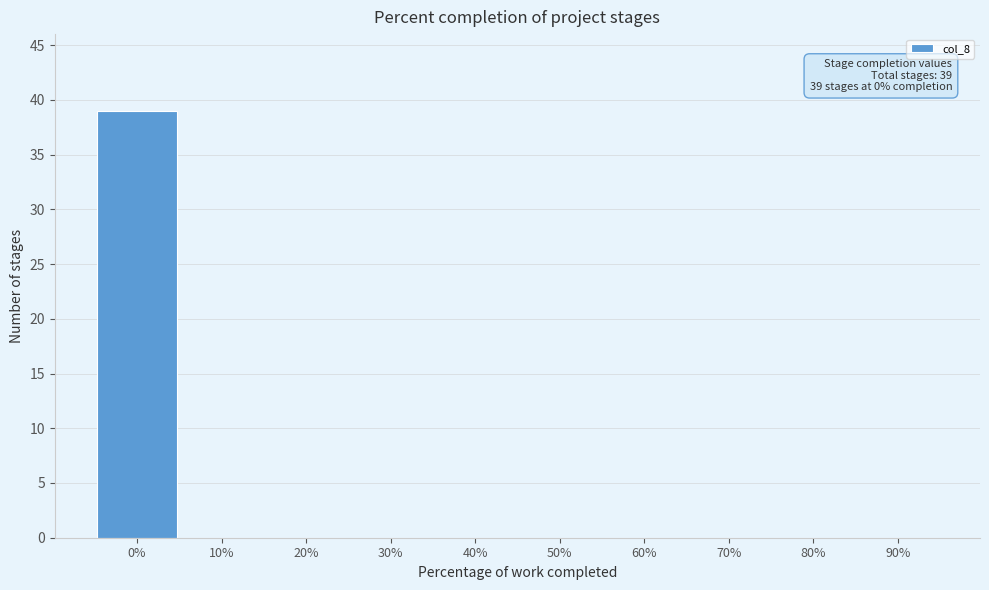

Reading left to right, transcribe all the data shown in this chart.

0%=39	10%=0	20%=0	30%=0	40%=0	50%=0	60%=0	70%=0	80%=0	90%=0